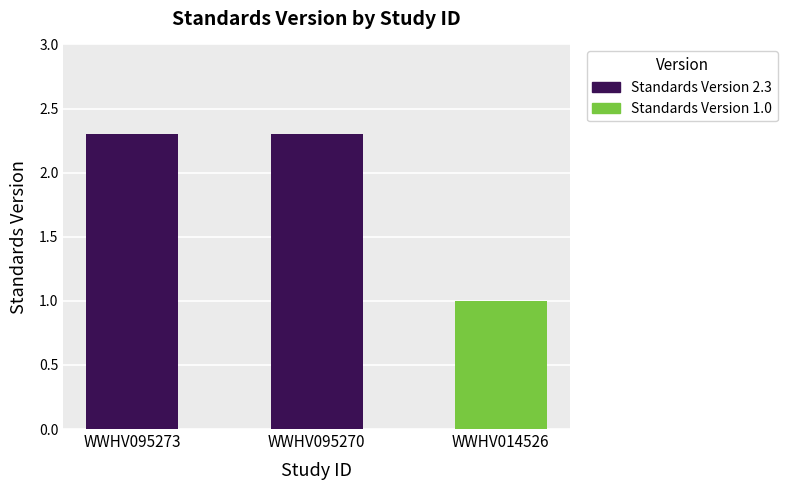

What is the maximum value shown in the chart?

2.3